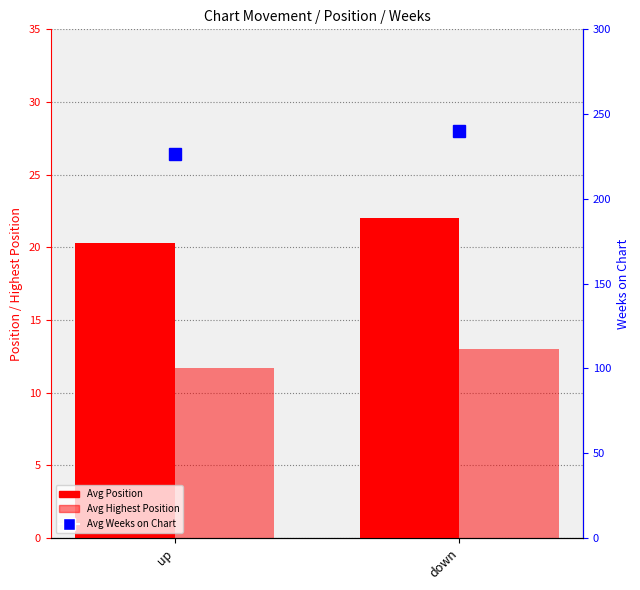

What is the minimum value for Avg Position?

20.3